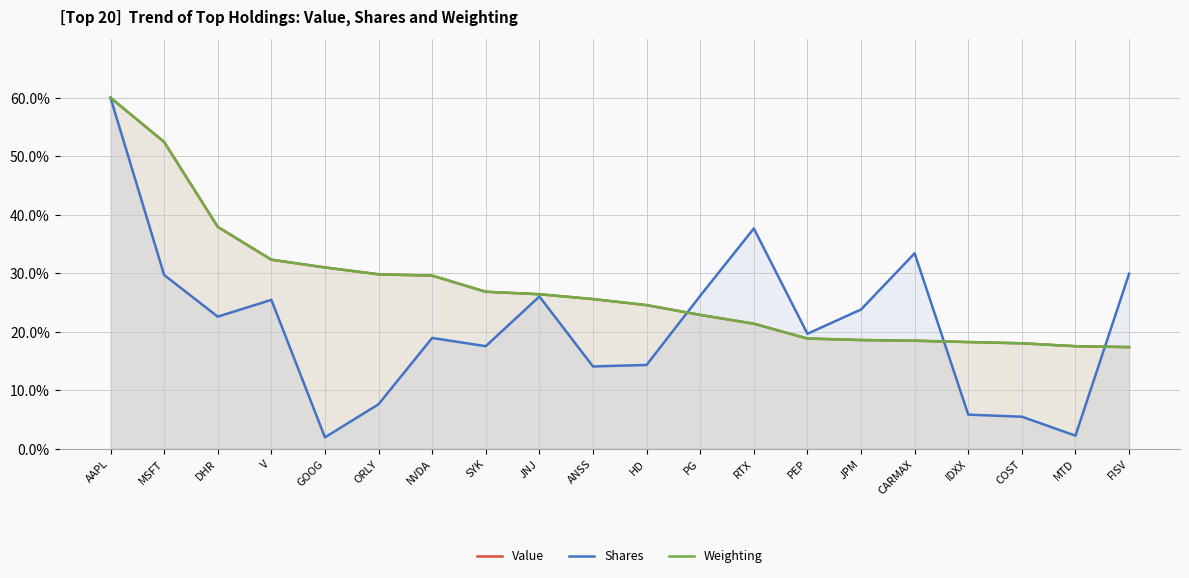

What position from the left is HD?

11